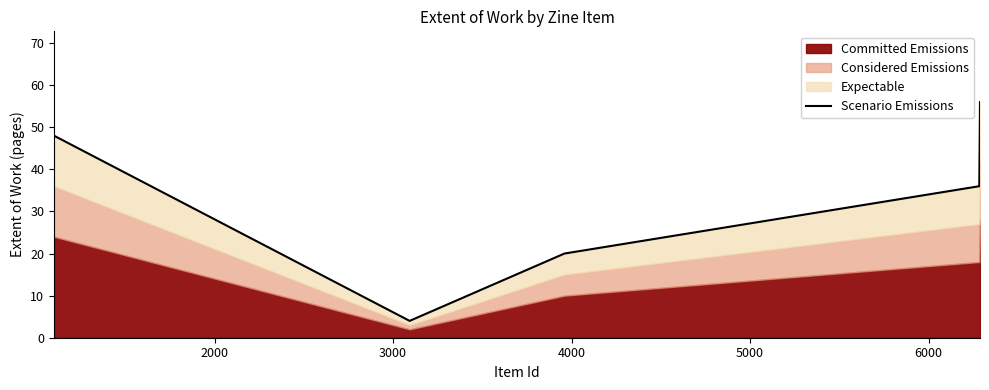

How many values are between 20 and 48?

3